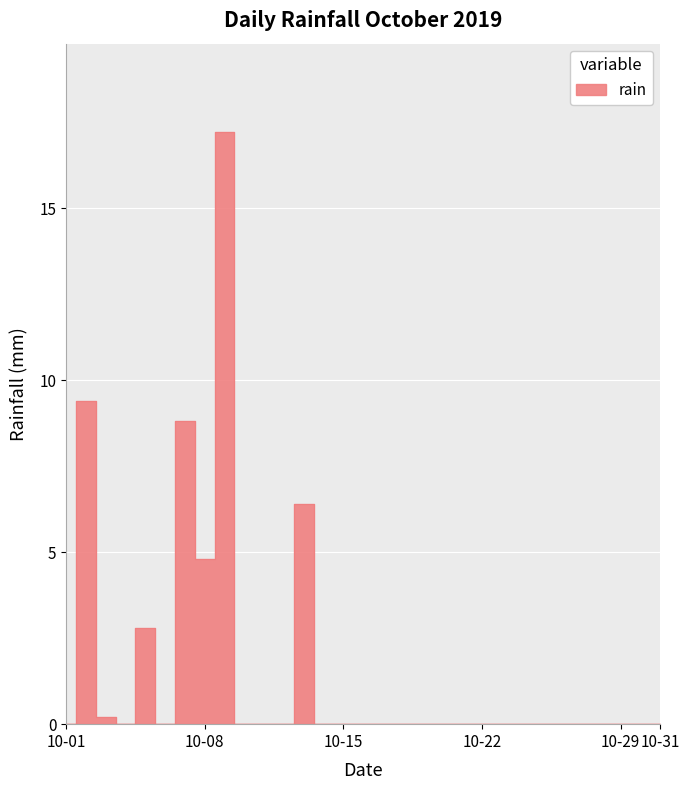

What is the average value?

1.6